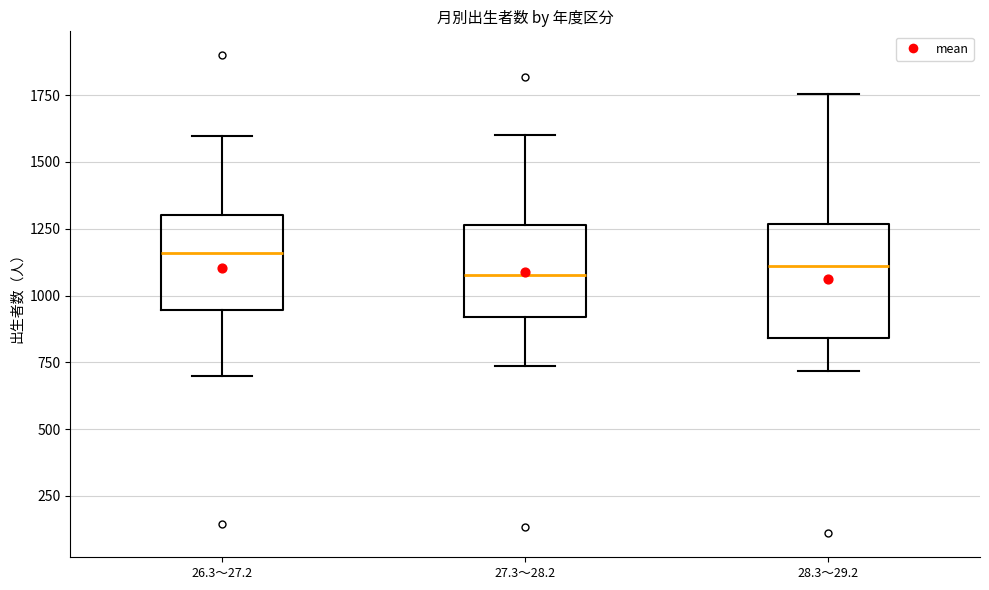

Comparing the boxes themselves (not the whiskers), which one is the tallest?

28.3～29.2